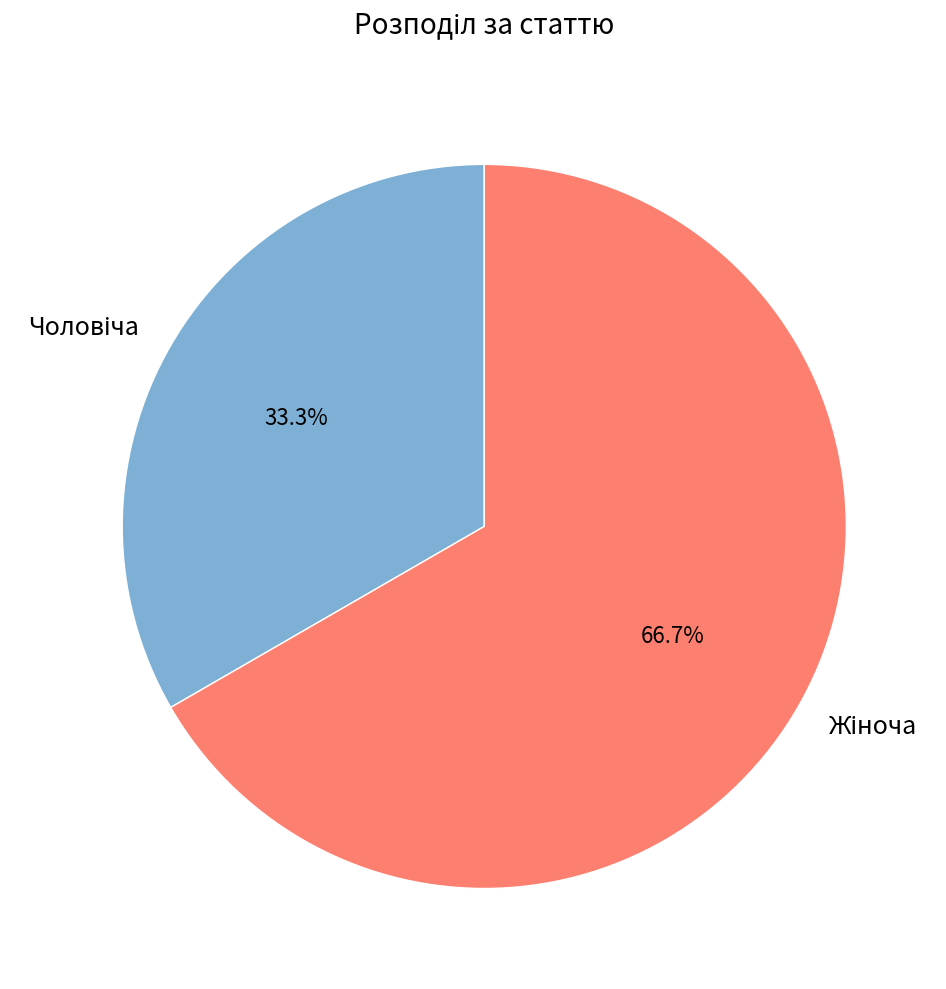

Is there a majority slice in this chart?

Yes